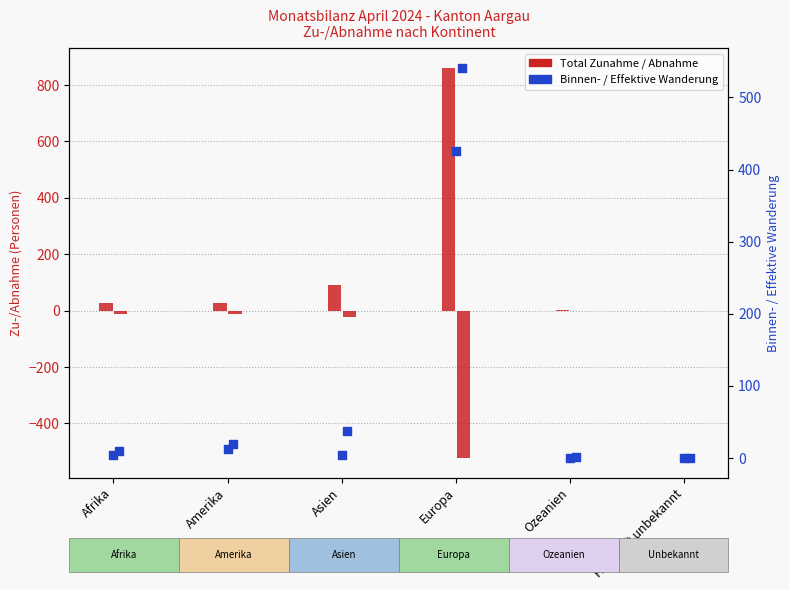

Which series has the largest total across all categories?

Total Zunahme